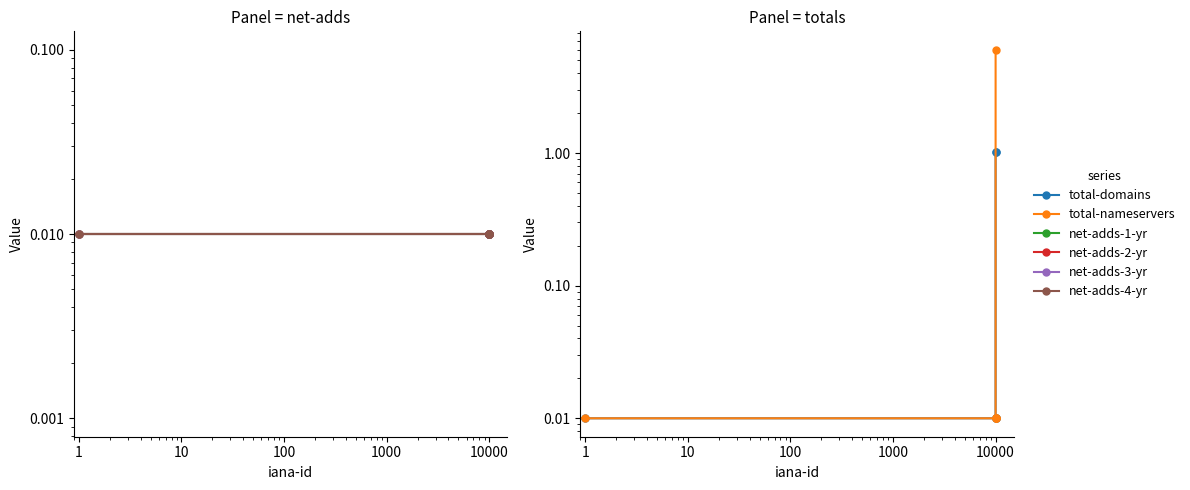

True or false: net-adds-3-yr has more than 1 points higher than both neighbors.

False